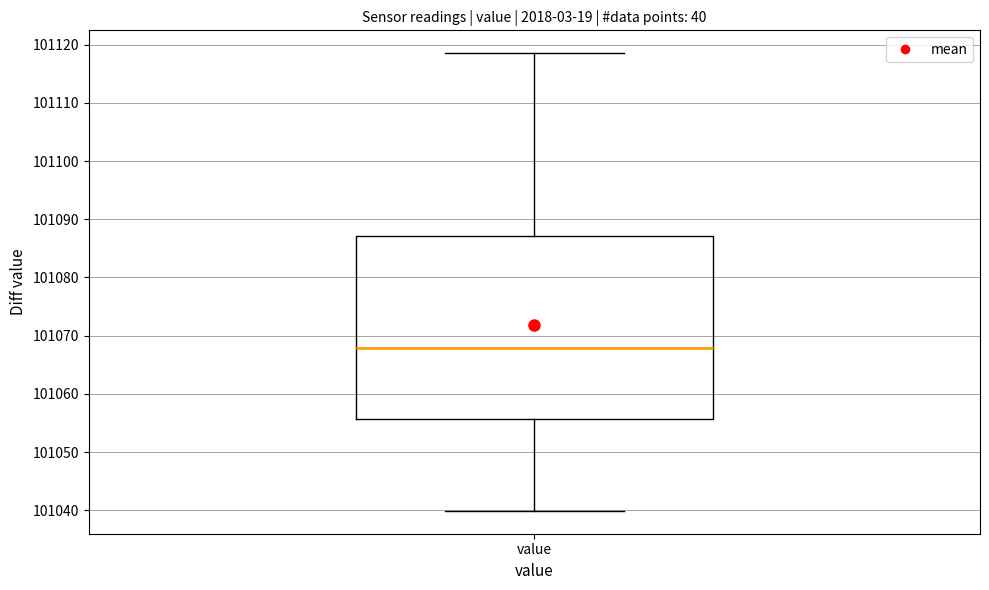

Where does the upper whisker of the box for value end on the y-axis? The values are not printed on the chart, so give them approximately, as read against the axis.

101119